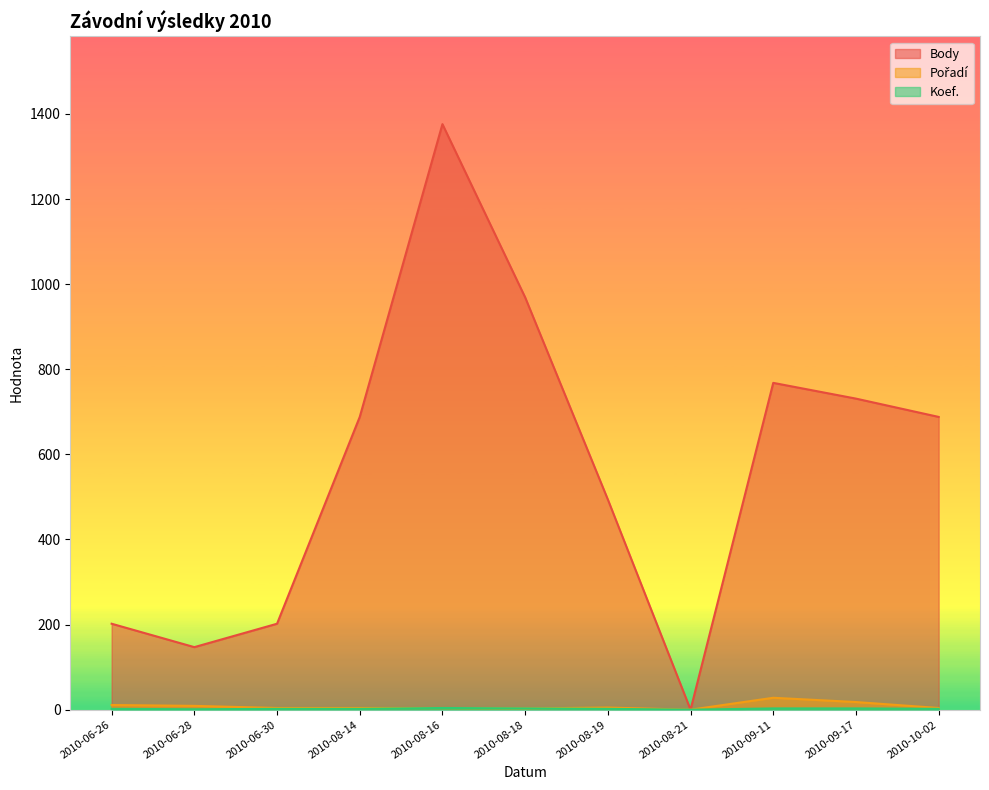

True or false: Body and Koef. cross at least once.

False